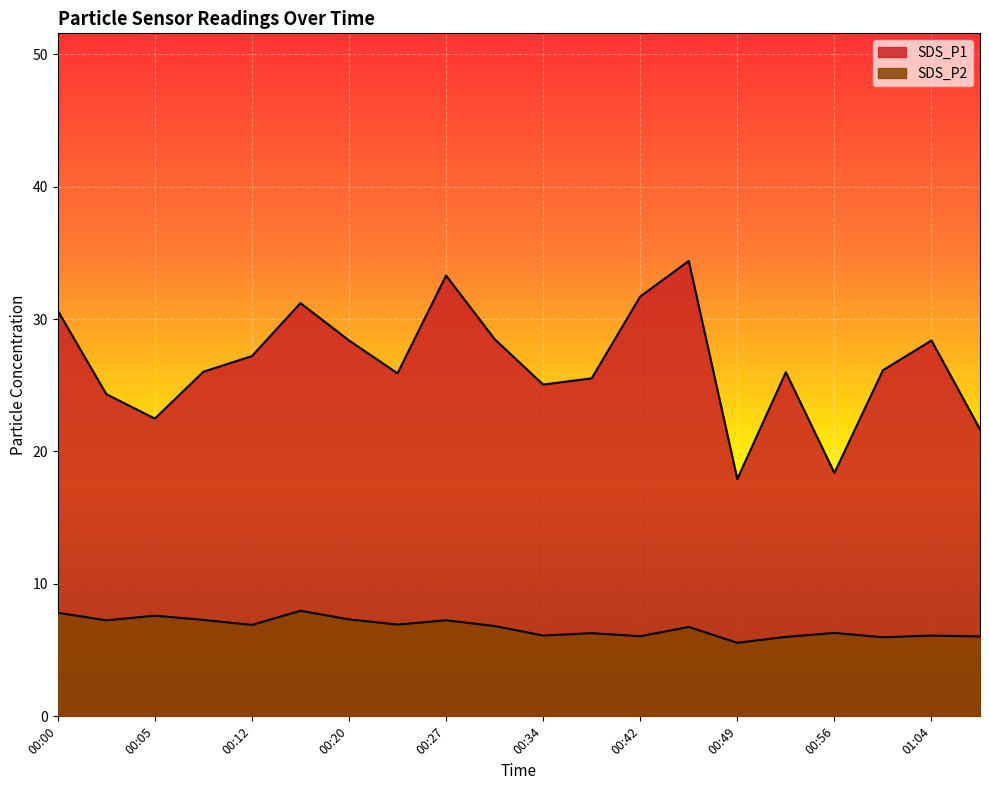

Count the number of data series in this chart.

2